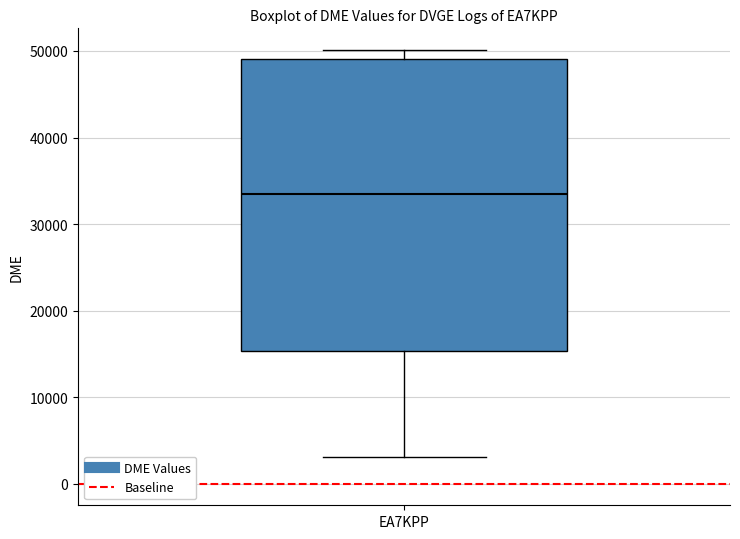

Where is the upper edge of the box for EA7KPP on the y-axis? The values are not printed on the chart, so give them approximately, as read against the axis.

49000